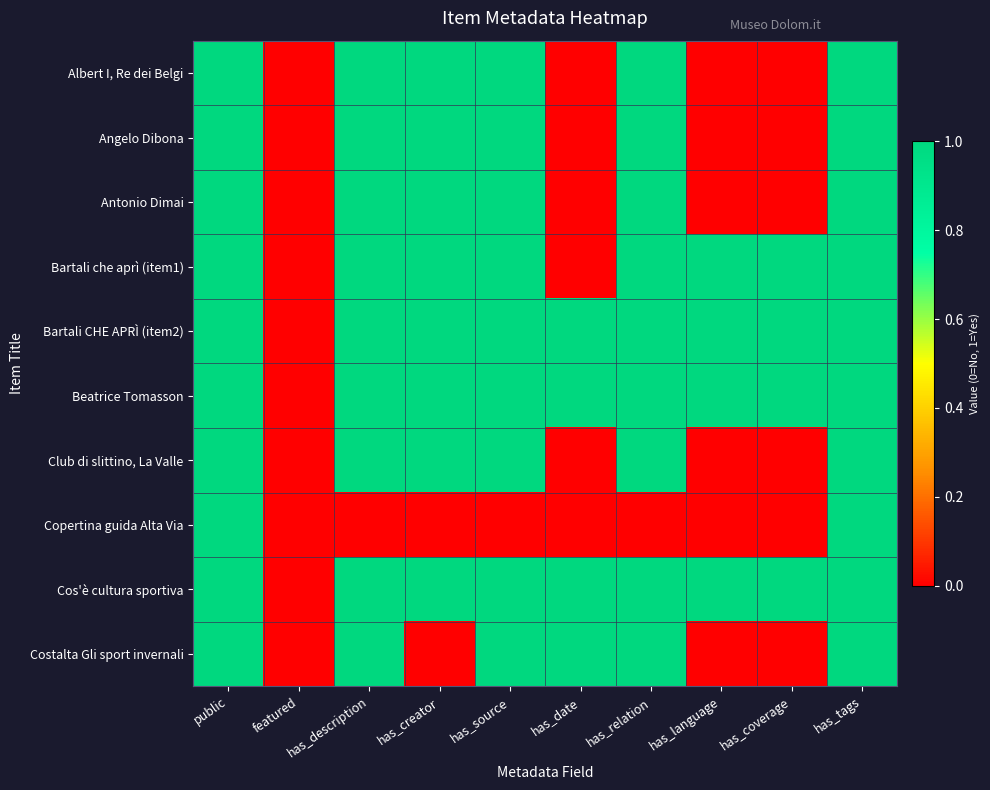

Rank the series at has_relation from highest to lowest value.

Albert I, Re dei Belgi, Angelo Dibona, Antonio Dimai, Bartali che aprì (item1), Bartali CHE APRÌ (item2), Beatrice Tomasson, Club di slittino, La Valle, Cos'è cultura sportiva, Costalta Gli sport invernali, Copertina guida Alta Via